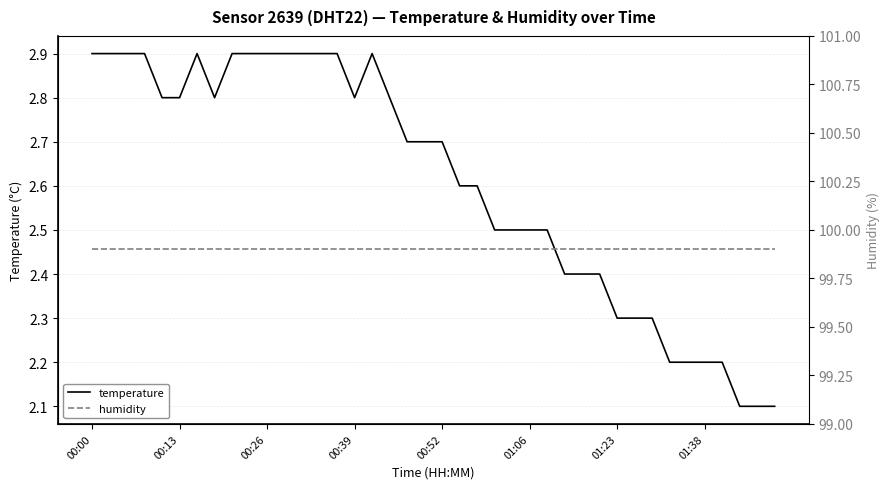

How many lines are shown in the chart?

2